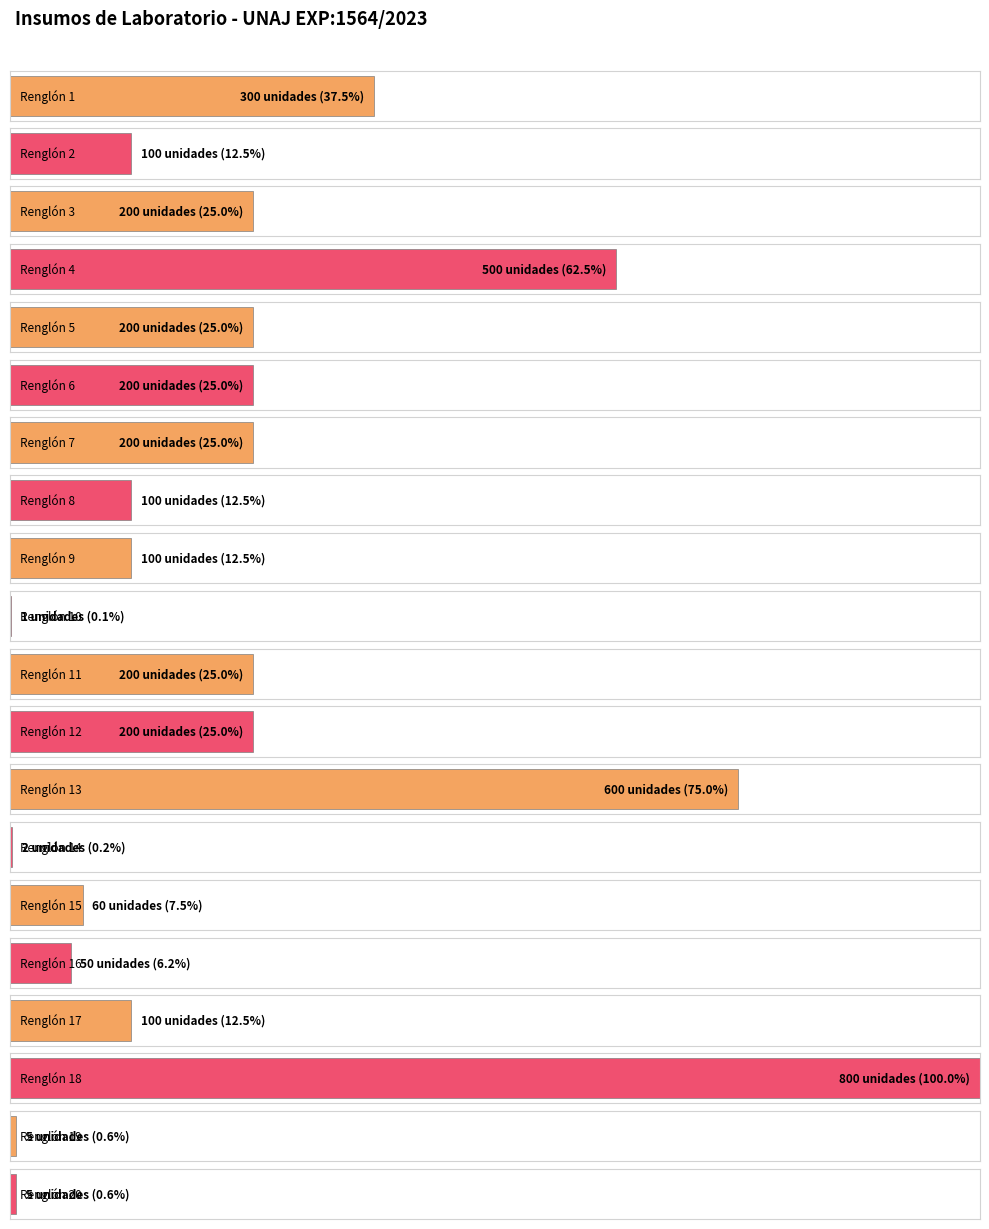

List the labels in order of value, smallest first.

10, 14, 19, 20, 16, 15, 2, 8, 9, 17, 3, 5, 6, 7, 11, 12, 1, 4, 13, 18